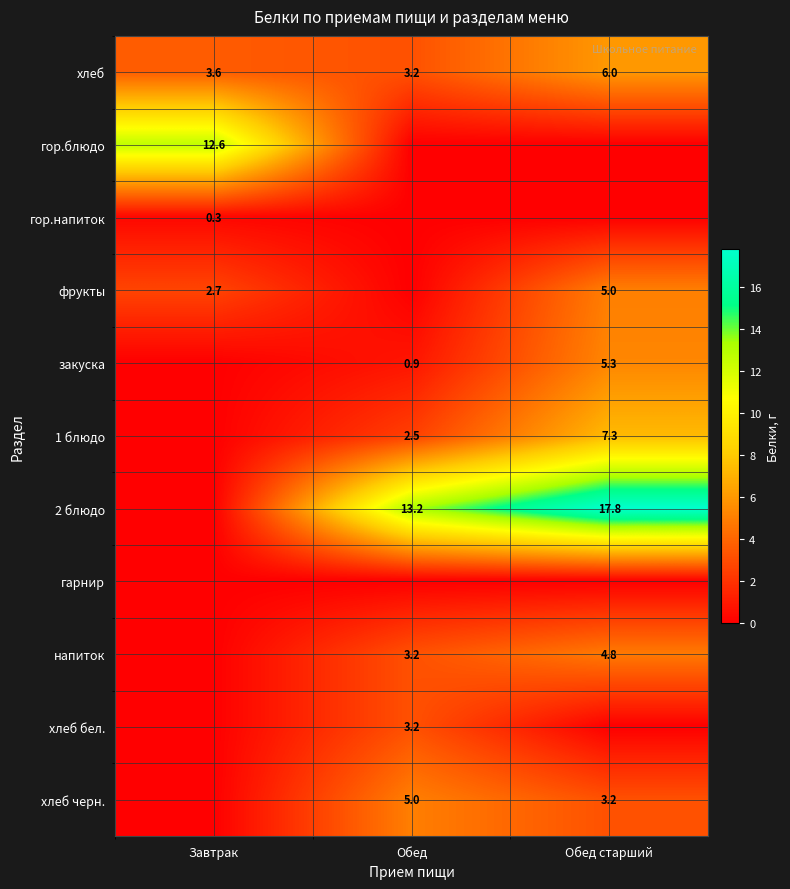

Where does the хлеб черн. series first go above 3?

Обед